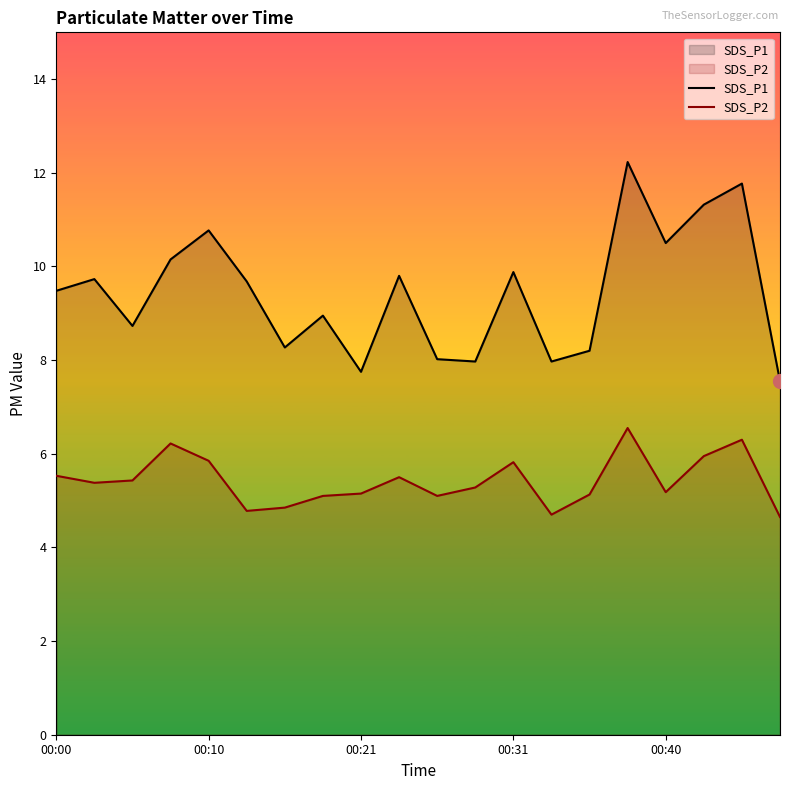

Rank the series by their maximum value, from highest to lowest.

SDS_P1, SDS_P2